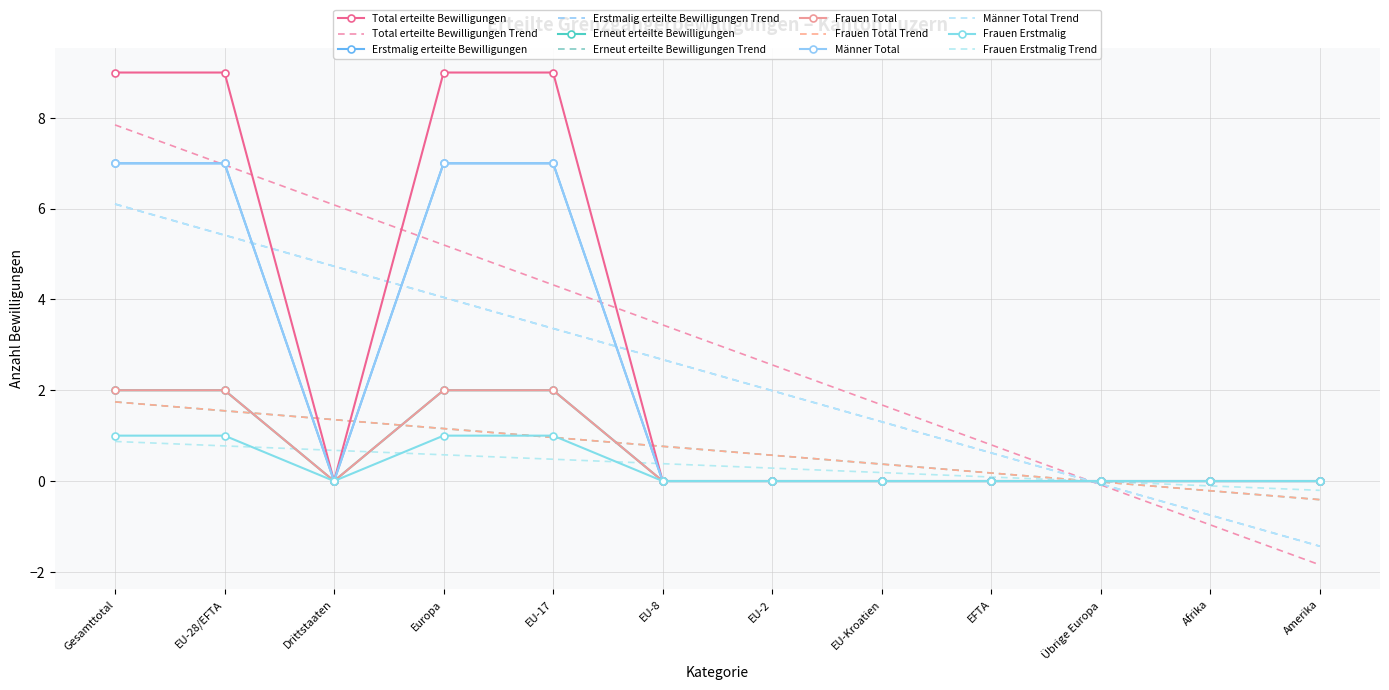

What is the difference between the second highest and minimum values in the Erneut erteilte Bewilligungen series?

2